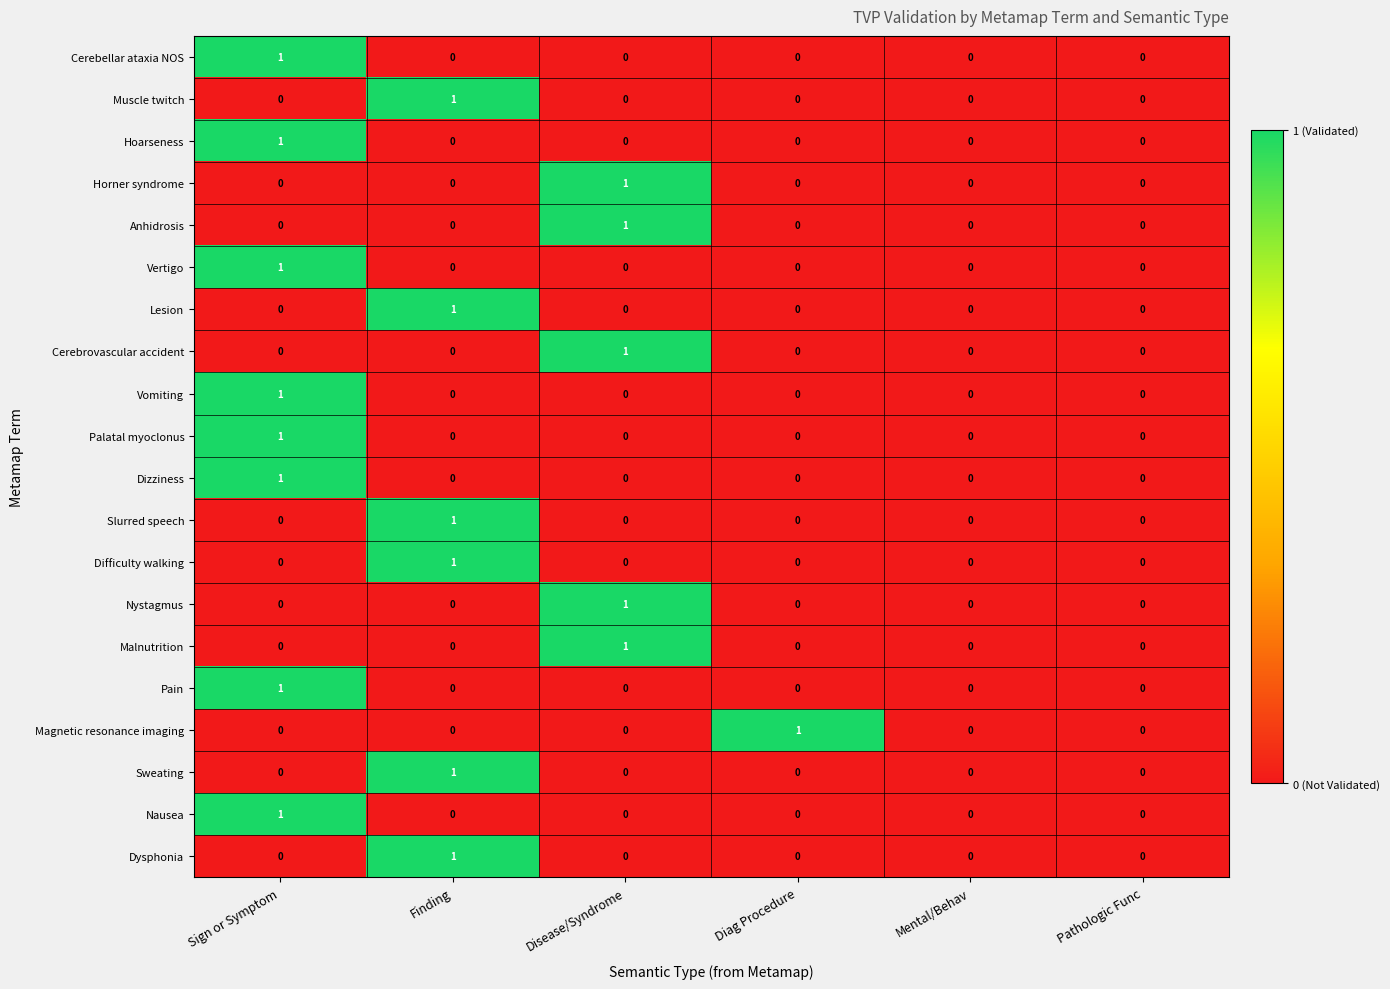

The Dizziness series shows 0 at Mental/Behav. True or false?

True